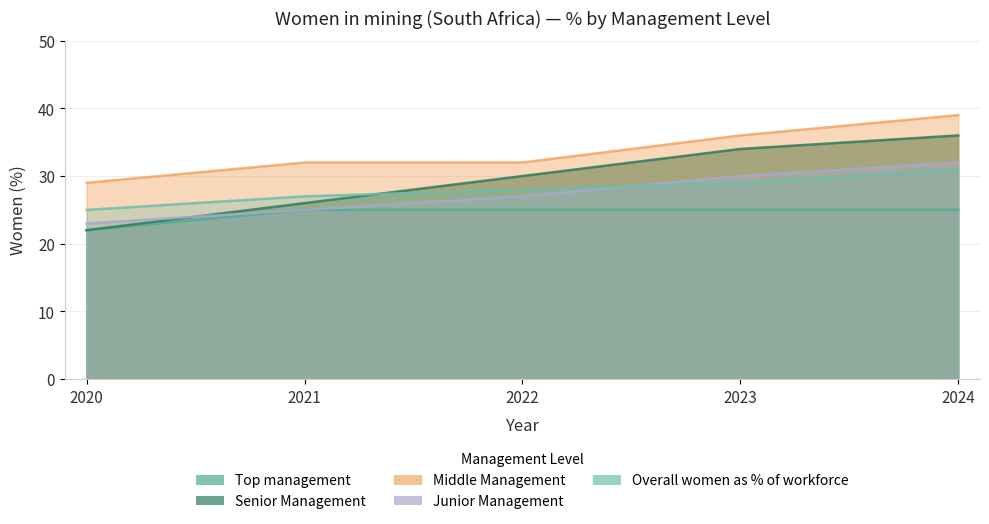

How many data points in Junior Management are above 27?

2